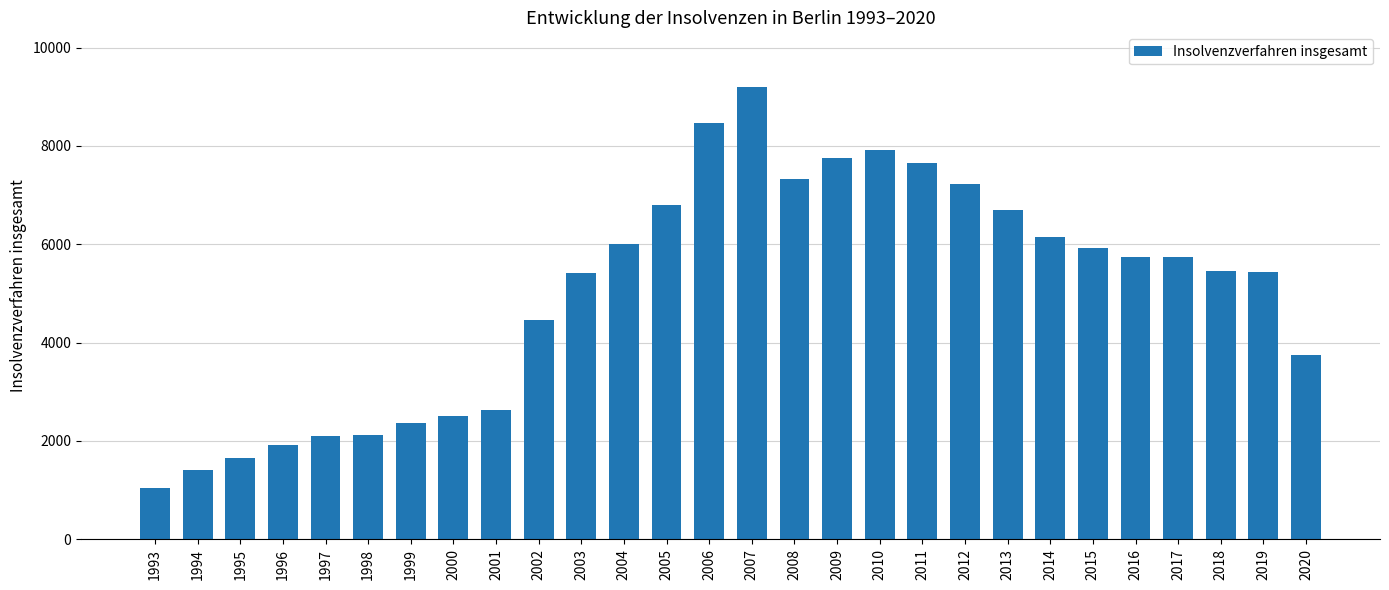

Is it true that the value at 2013 is 6691?

True